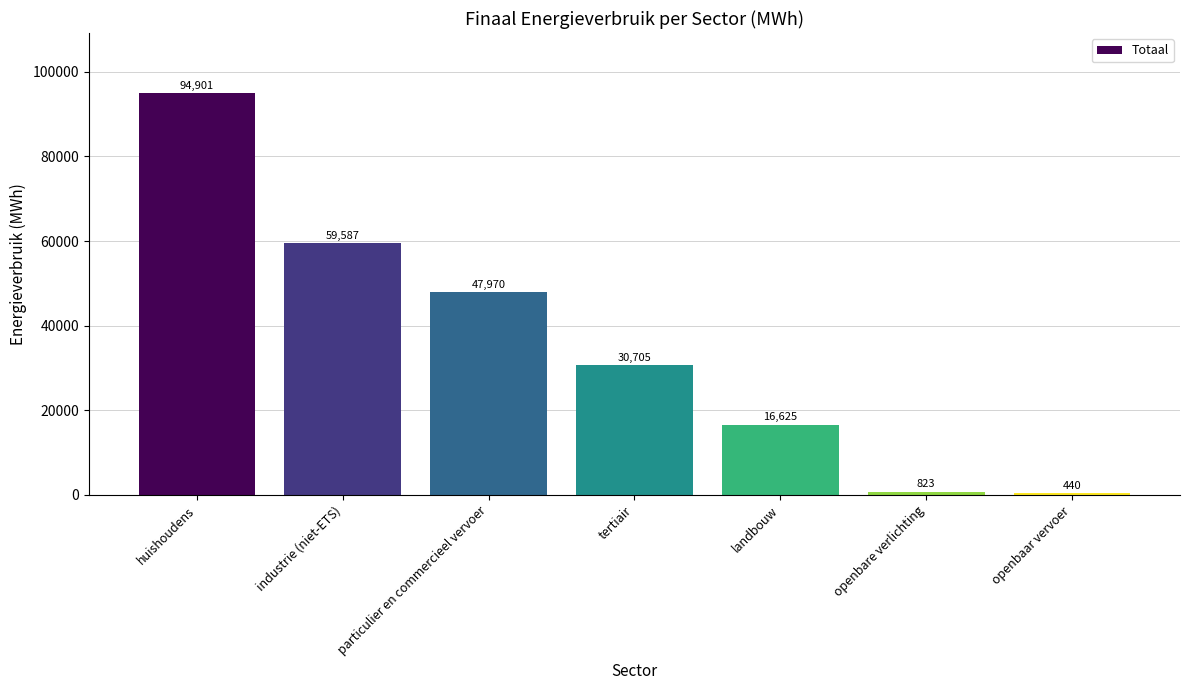

List the labels in order of value, largest first.

huishoudens, industrie (niet-ETS), particulier en commercieel vervoer, tertiair, landbouw, openbare verlichting, openbaar vervoer